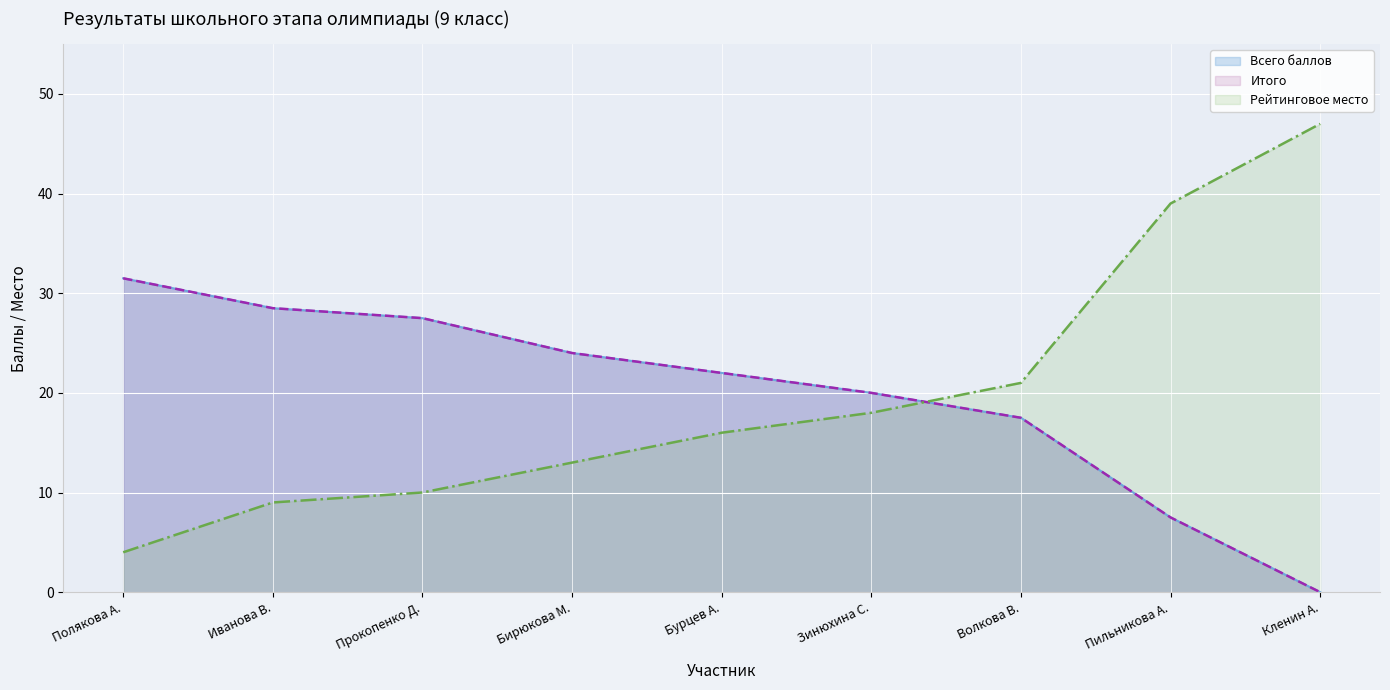

What position from the left is Бурцев А.?

5